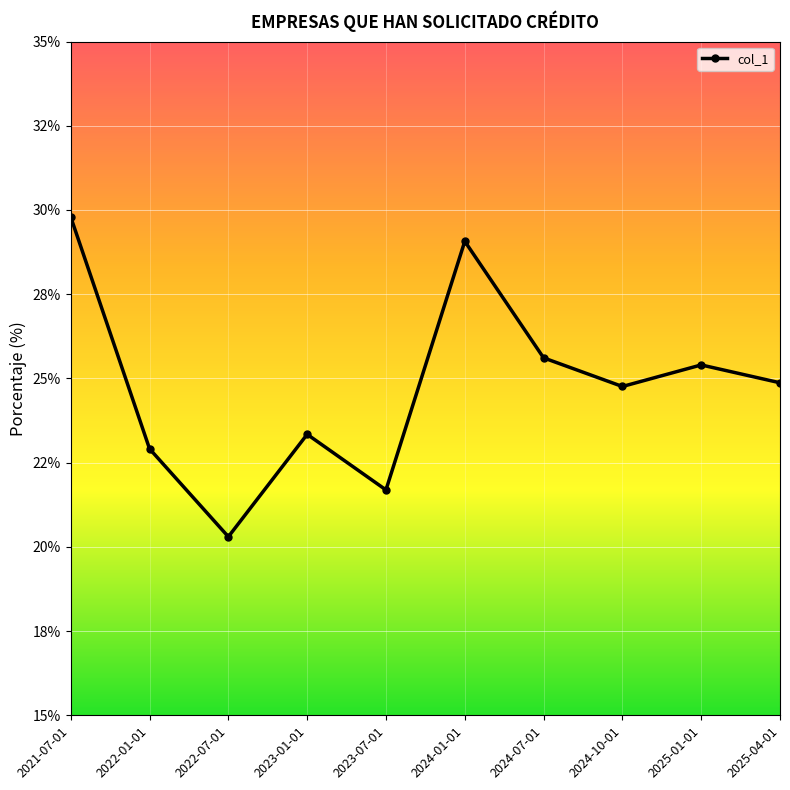

List the labels in order of value, smallest first.

2022-07-01, 2023-07-01, 2022-01-01, 2023-01-01, 2024-10-01, 2025-04-01, 2025-01-01, 2024-07-01, 2024-01-01, 2021-07-01